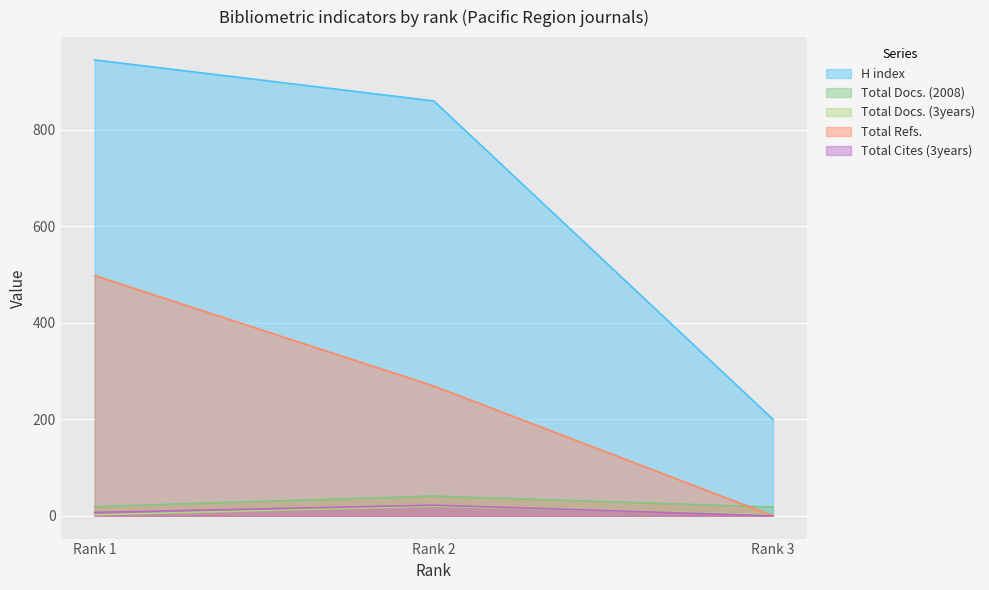

How many series are shown in this chart?

5